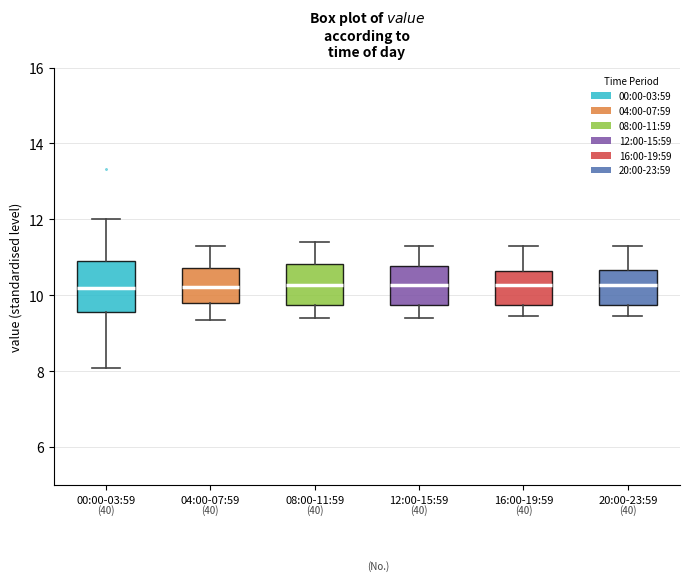

Reading left to right, read every box against the y-axis: the position of its median line, the range the box covers, and the ends of its whiskers. The values are not printed on the chart, so give them approximately, as read against the axis.

00:00-03:59: median 10.2, box 9.6 to 11.0, whiskers 8.0 to 12.0
04:00-07:59: median 10.2, box 9.8 to 10.8, whiskers 9.4 to 11.4
08:00-11:59: median 10.2, box 9.8 to 10.8, whiskers 9.4 to 11.4
12:00-15:59: median 10.2, box 9.8 to 10.8, whiskers 9.4 to 11.4
16:00-19:59: median 10.2, box 9.8 to 10.6, whiskers 9.4 to 11.4
20:00-23:59: median 10.2, box 9.8 to 10.6, whiskers 9.4 to 11.4